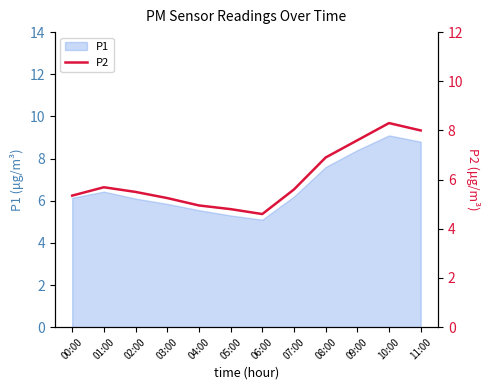

True or false: P1 has a value of 8.4 at 09:00.

True